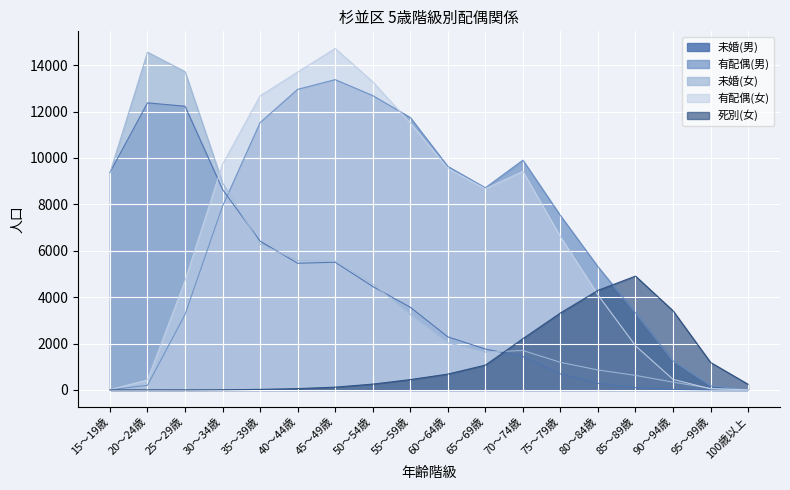

List the labels in order of 未婚(女) value, largest first.

20～24歳, 25～29歳, 15～19歳, 30～34歳, 35～39歳, 40～44歳, 45～49歳, 50～54歳, 55～59歳, 60～64歳, 70～74歳, 65～69歳, 75～79歳, 80～84歳, 85～89歳, 90～94歳, 95～99歳, 100歳以上